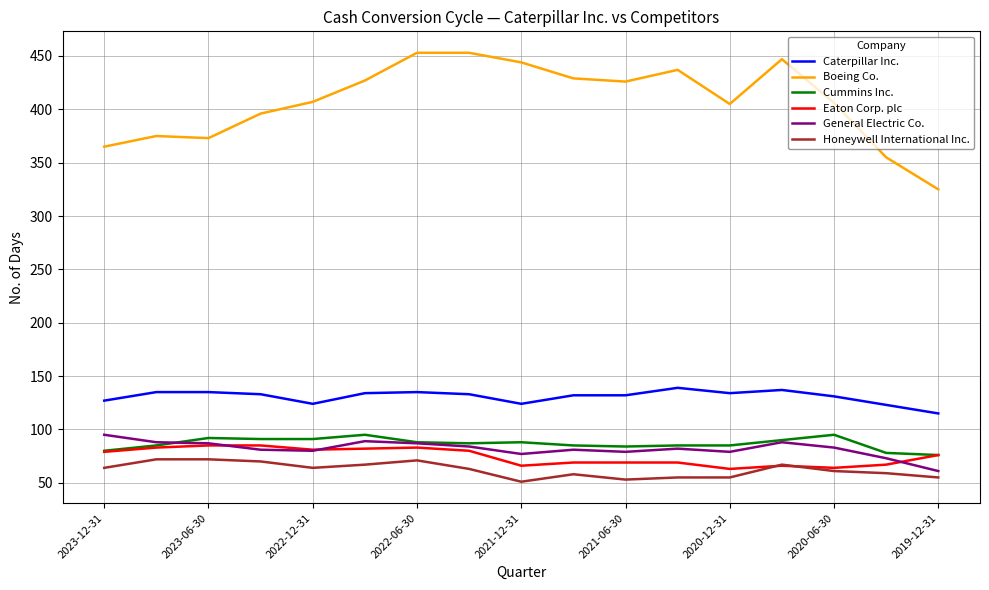

Which series has the largest total across all categories?

Boeing Co.